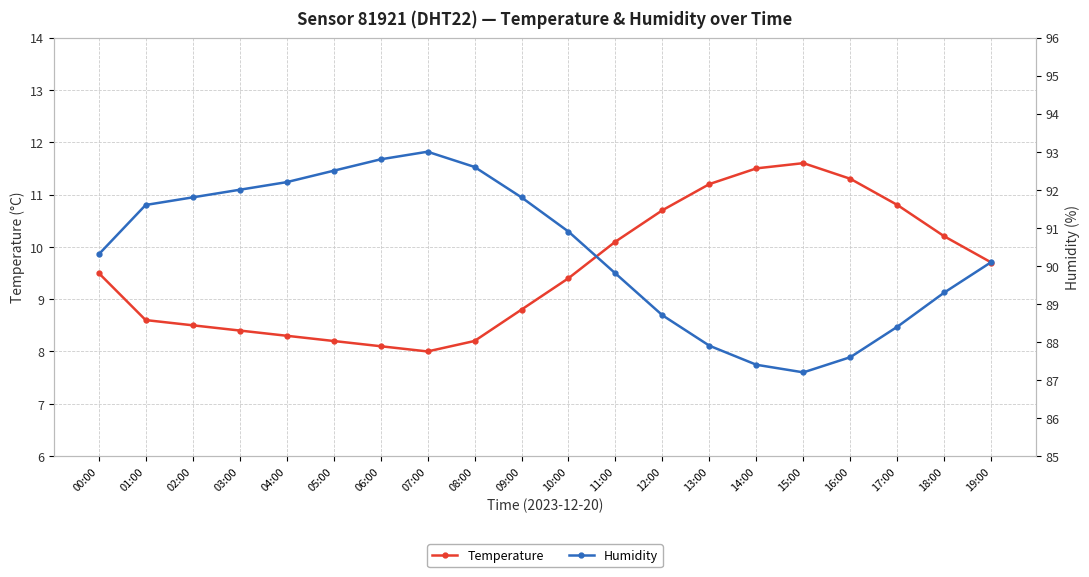

Where is Temperature nearest to the value 9?

09:00